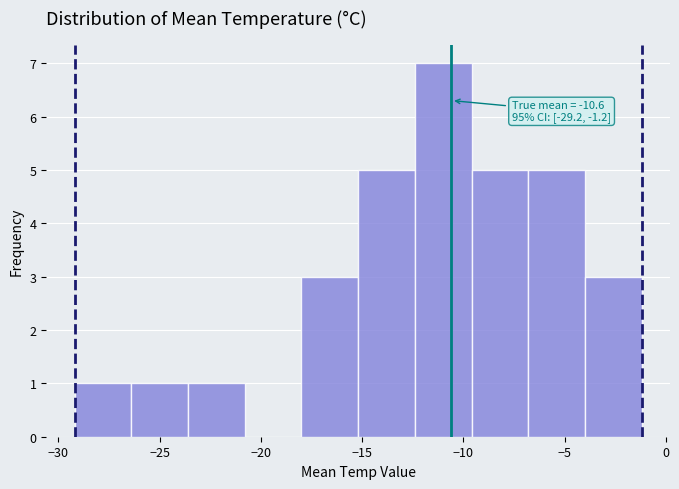

Over which range of the x-axis is the bar tallest?

-12.4 to -9.6